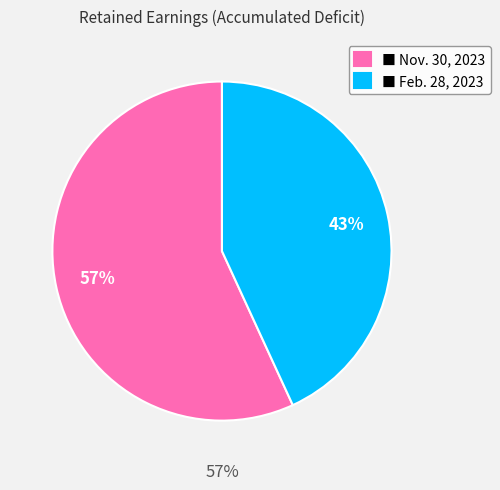

What percentage is NOT represented by Feb. 28, 2023?

56.9%